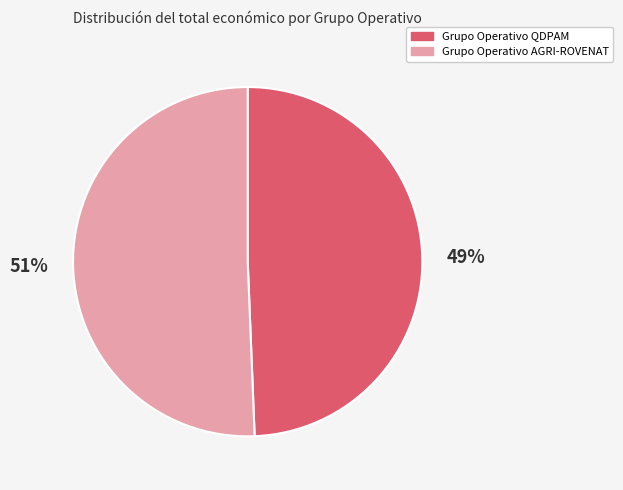

How many slices are in this pie chart?

2